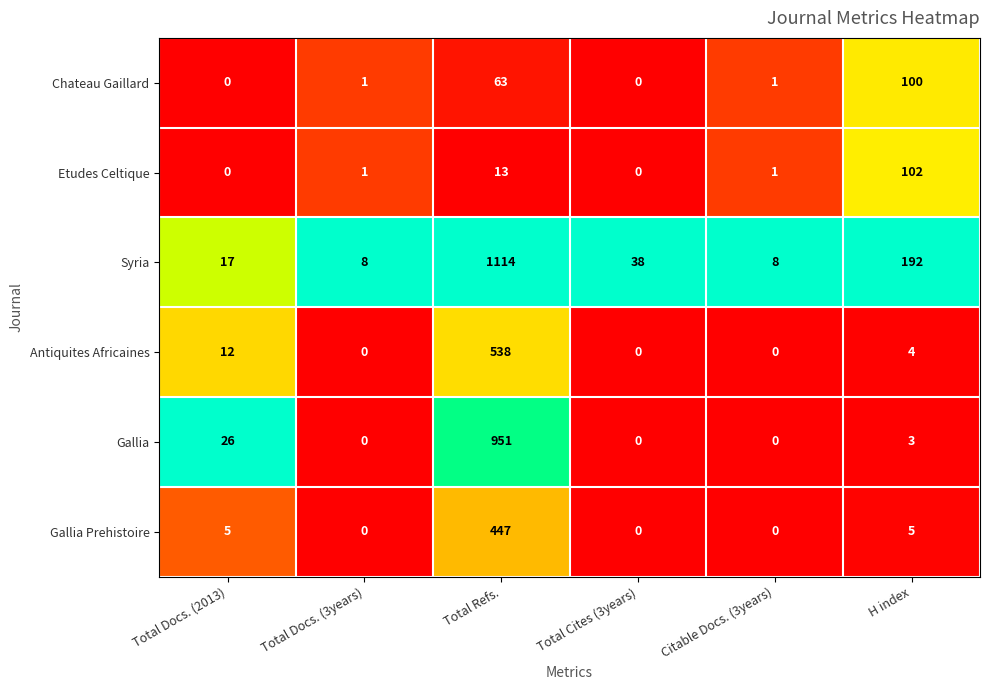

What is the maximum value shown in the chart?

1114